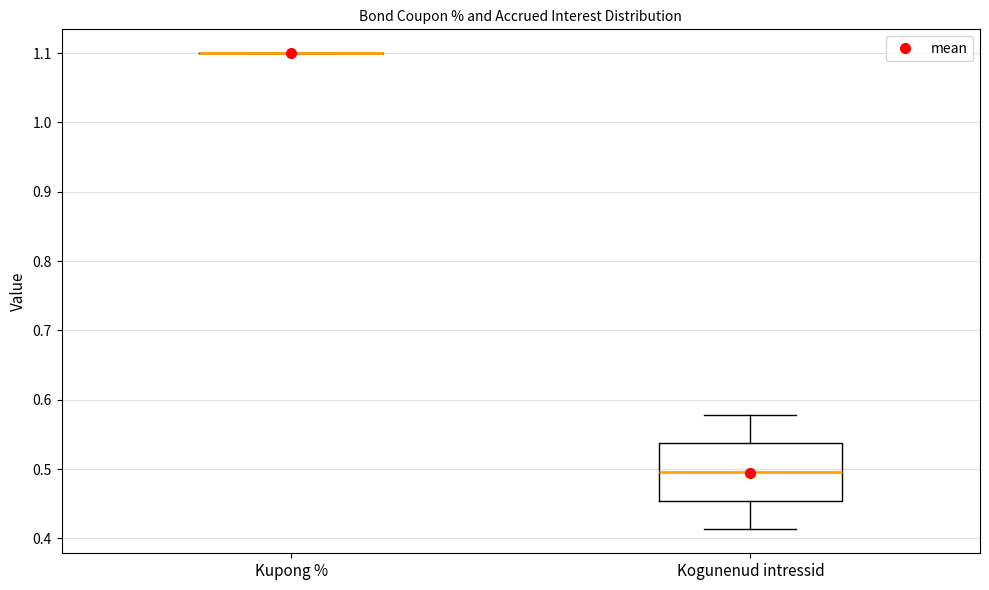

Where does the upper whisker of the box for Kogunenud intressid end on the y-axis? The values are not printed on the chart, so give them approximately, as read against the axis.

0.58